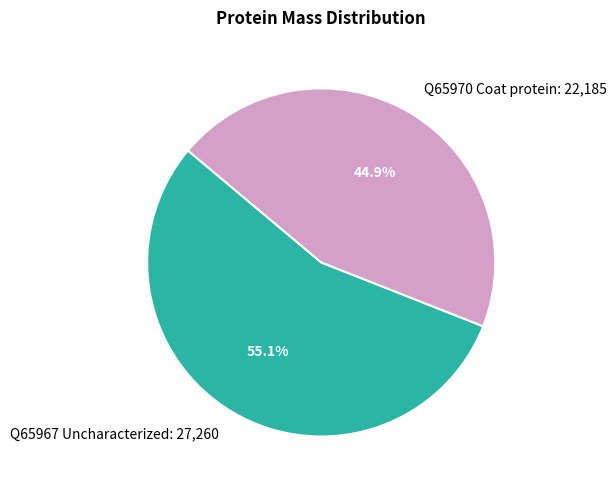

To the nearest percent, what portion does Q65967 Uncharacterized represent?

55%